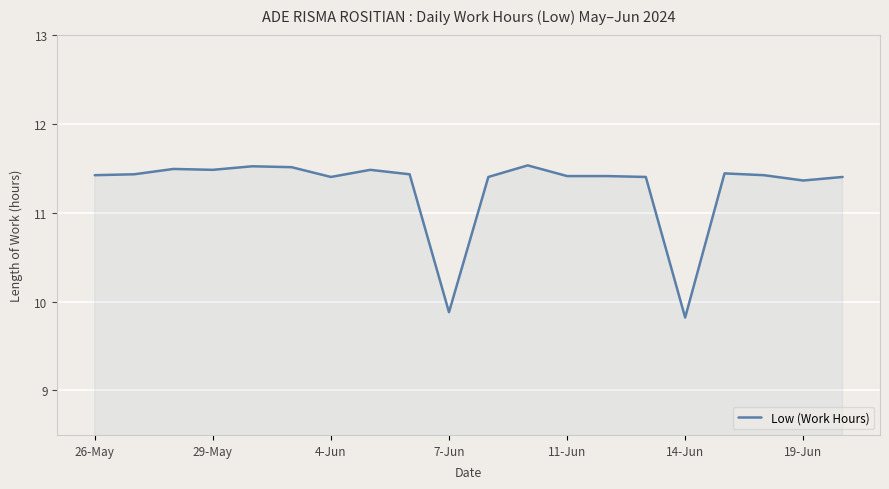

How many lines are shown in the chart?

1